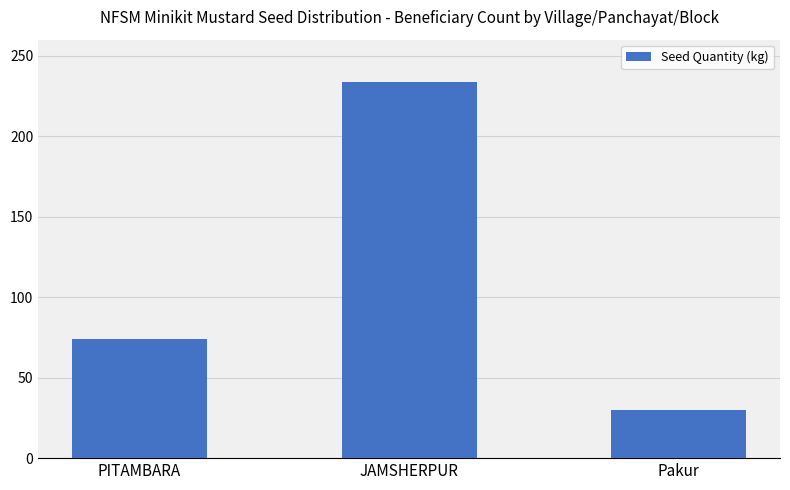

What is the label of the 1st bar from the right?

Pakur